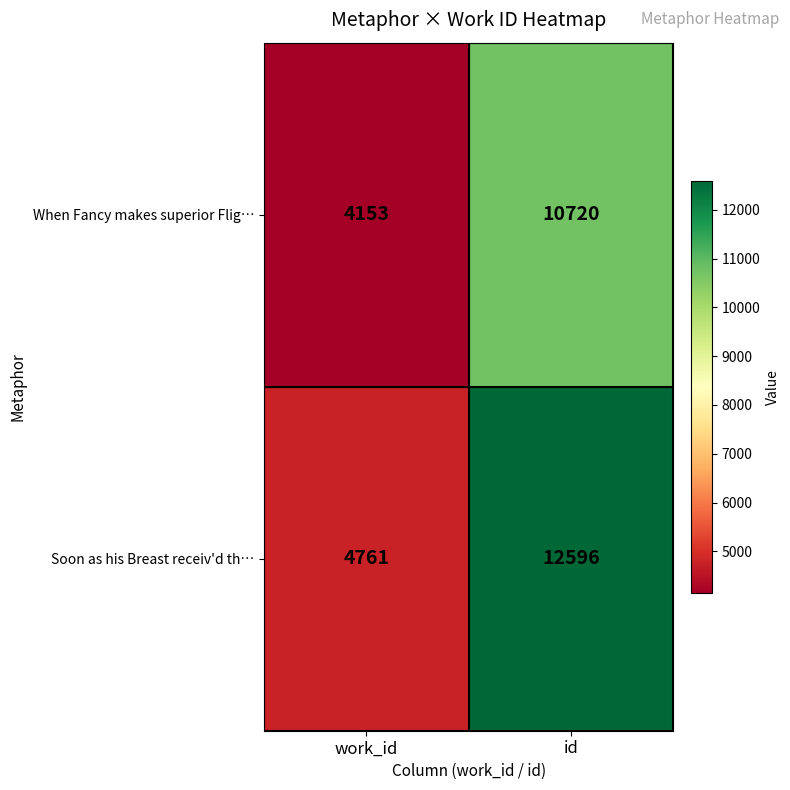

Where is When Fancy makes superior Flig… nearest to the value 7436?

work_id